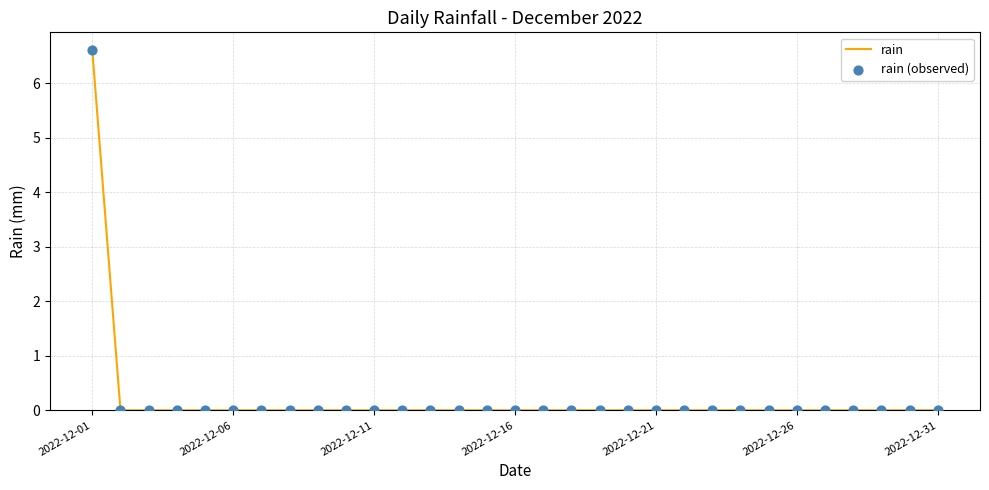

What is the greatest value displayed?

6.6